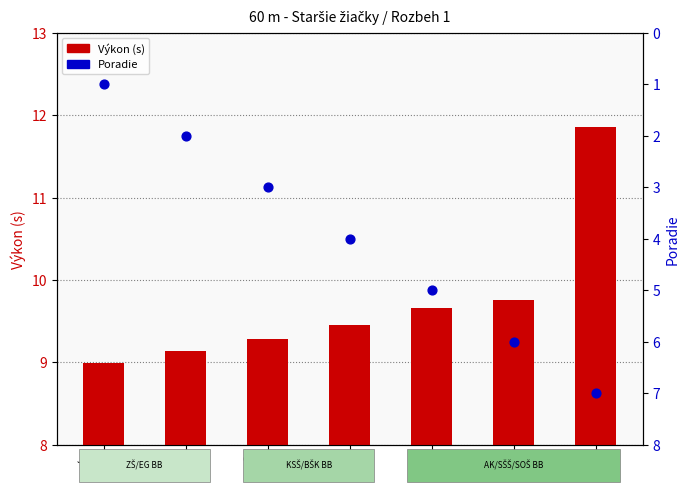

Which series reaches the maximum Y coordinate?

Výkon (s)